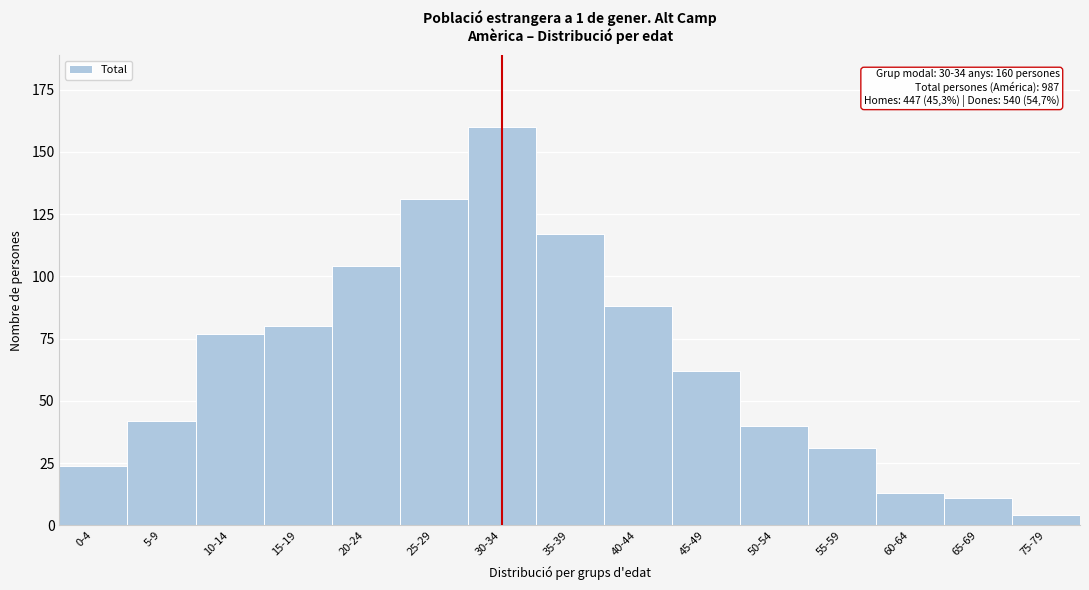

Reading right to left, transcribe all the data shown in this chart.

75-79=4	65-69=11	60-64=13	55-59=31	50-54=40	45-49=62	40-44=88	35-39=117	30-34=160	25-29=131	20-24=104	15-19=80	10-14=77	5-9=42	0-4=24